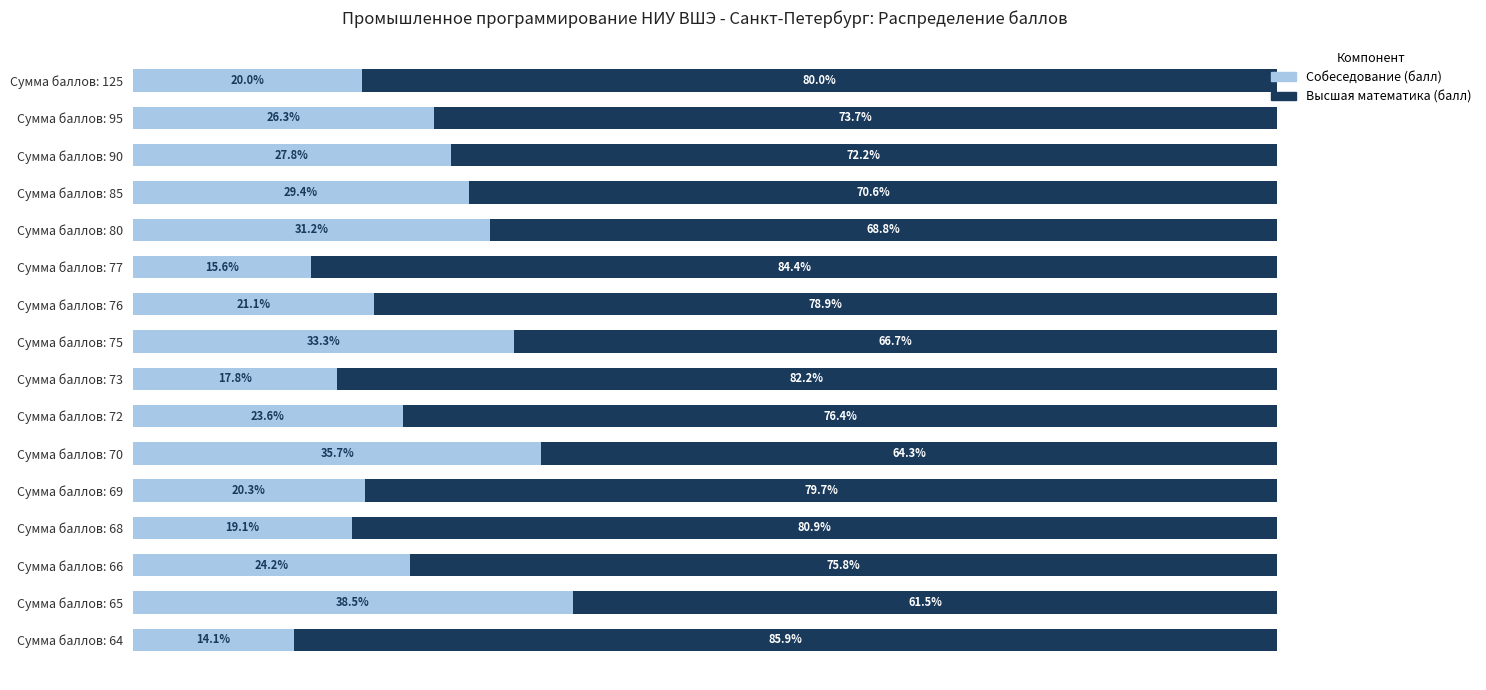

At which label does Собеседование (балл) reach its minimum?

Сумма баллов: 64